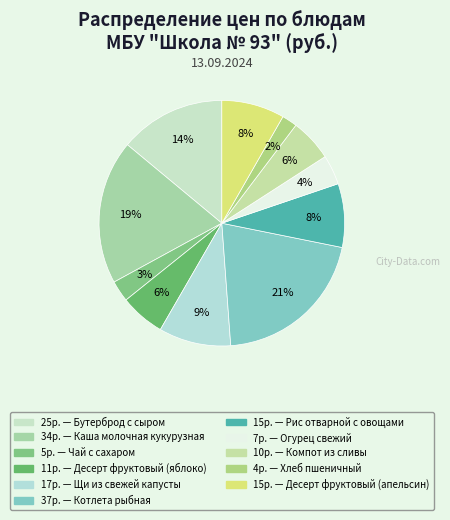

Rank the categories by value from lowest to highest.

Хлеб пшеничный, Чай с сахаром, Огурец свежий, Компот из сливы, Десерт фруктовый (яблоко), Десерт фруктовый (апельсин), Рис отварной с овощами, Щи из свежей капусты, Бутерброд с сыром, Каша молочная кукурузная, Котлета рыбная